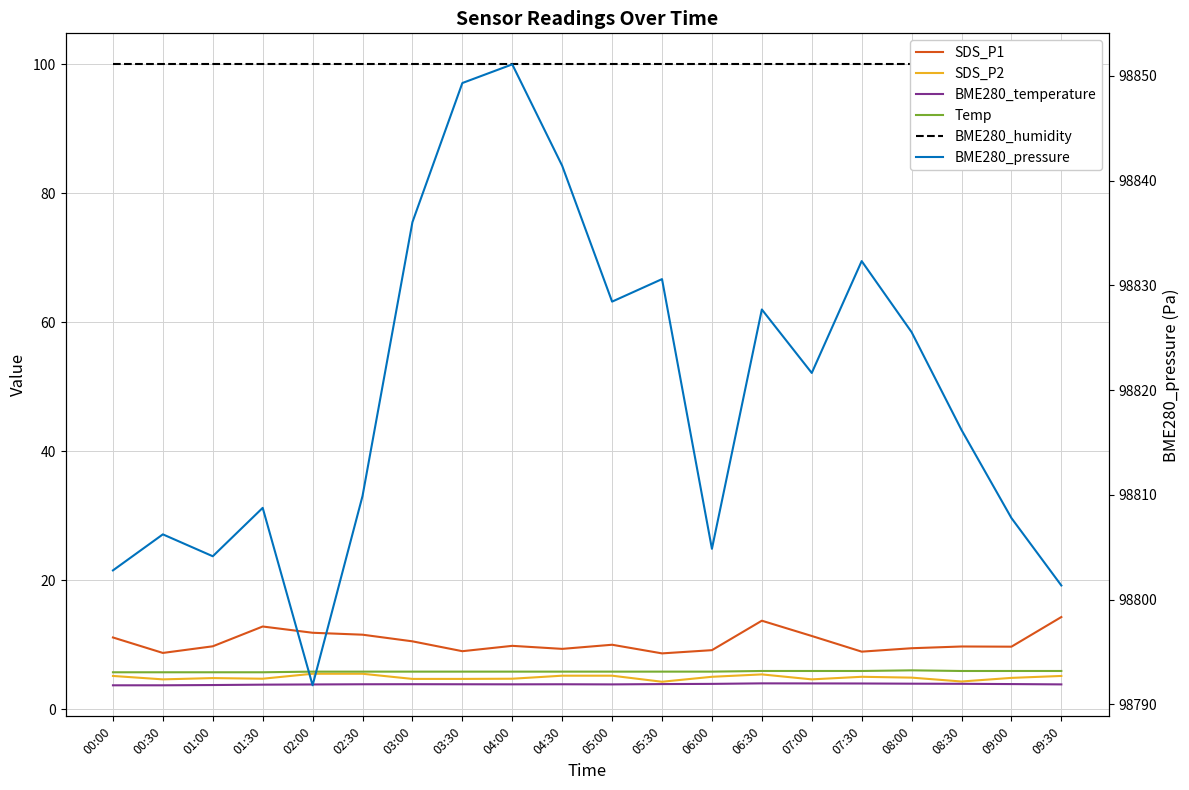

At 03:00, list the series in order from smallest to largest.

BME280_temperature, SDS_P2, Temp, SDS_P1, BME280_humidity, BME280_pressure